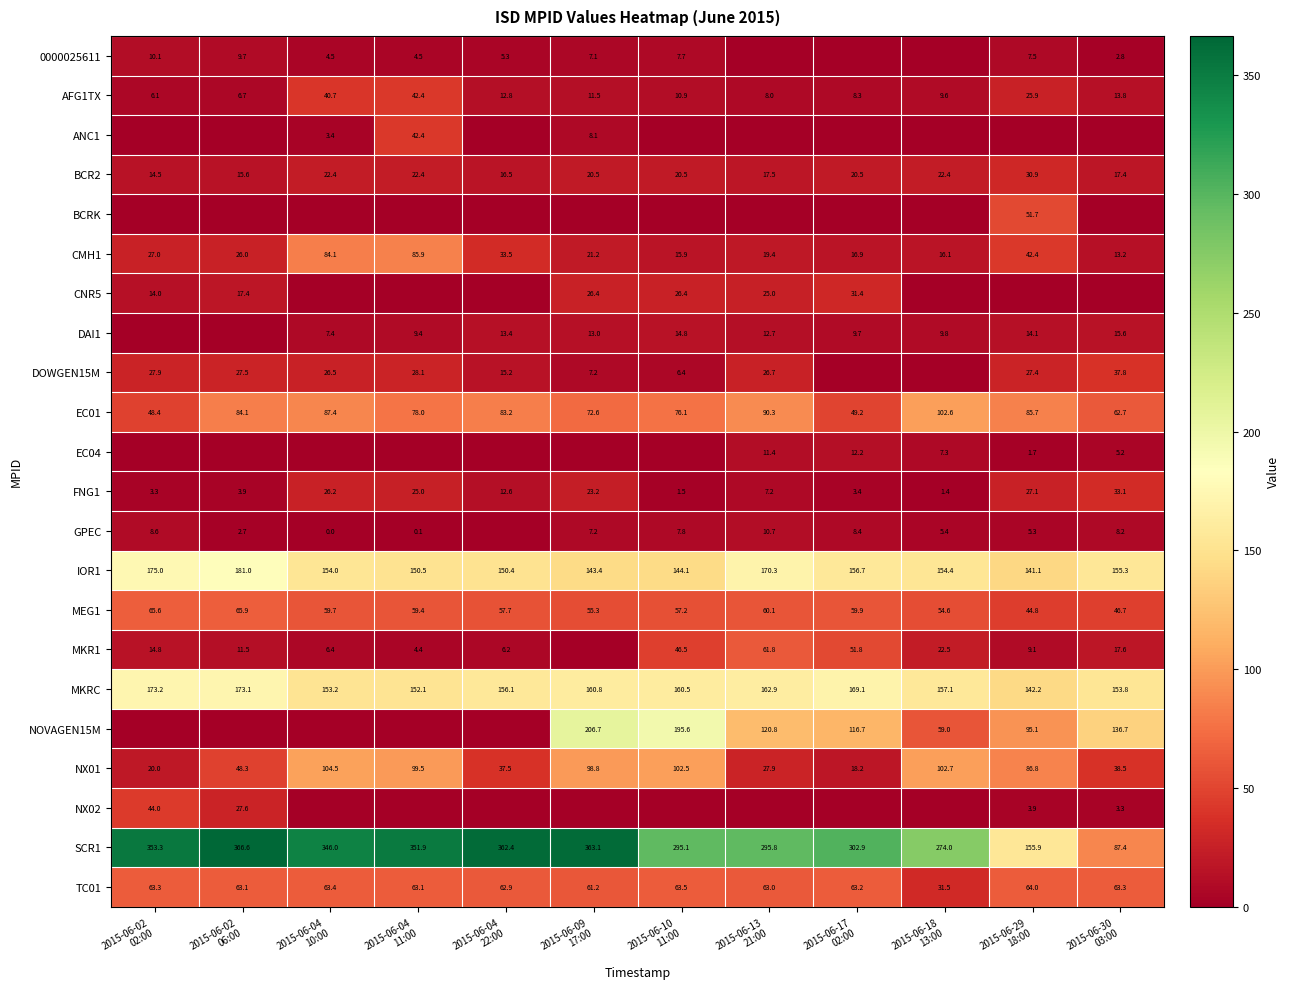

What is the difference between the maximum and minimum values in the MKRC series?

31.0